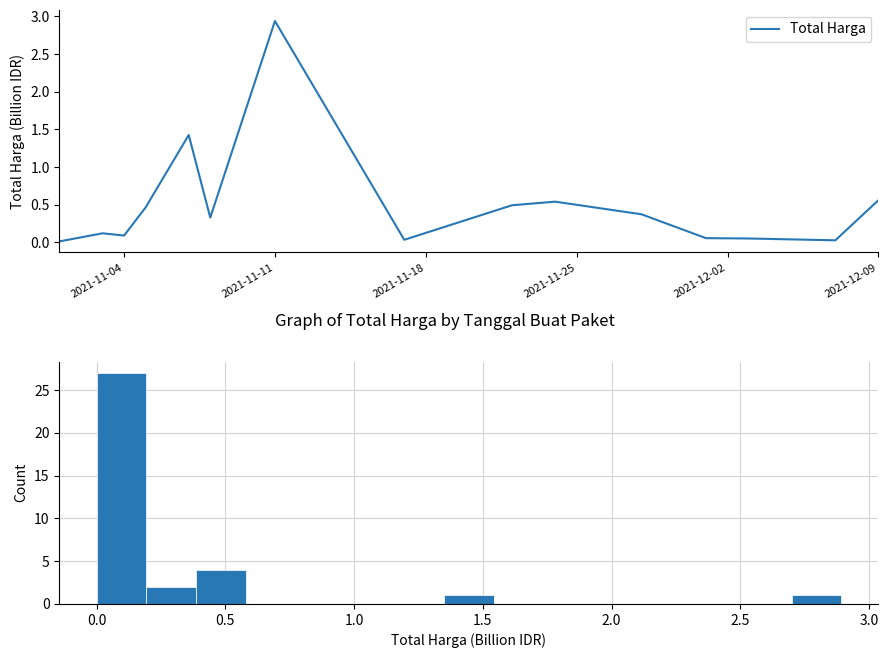

At which label does Total Harga reach its peak?

2021-11-11